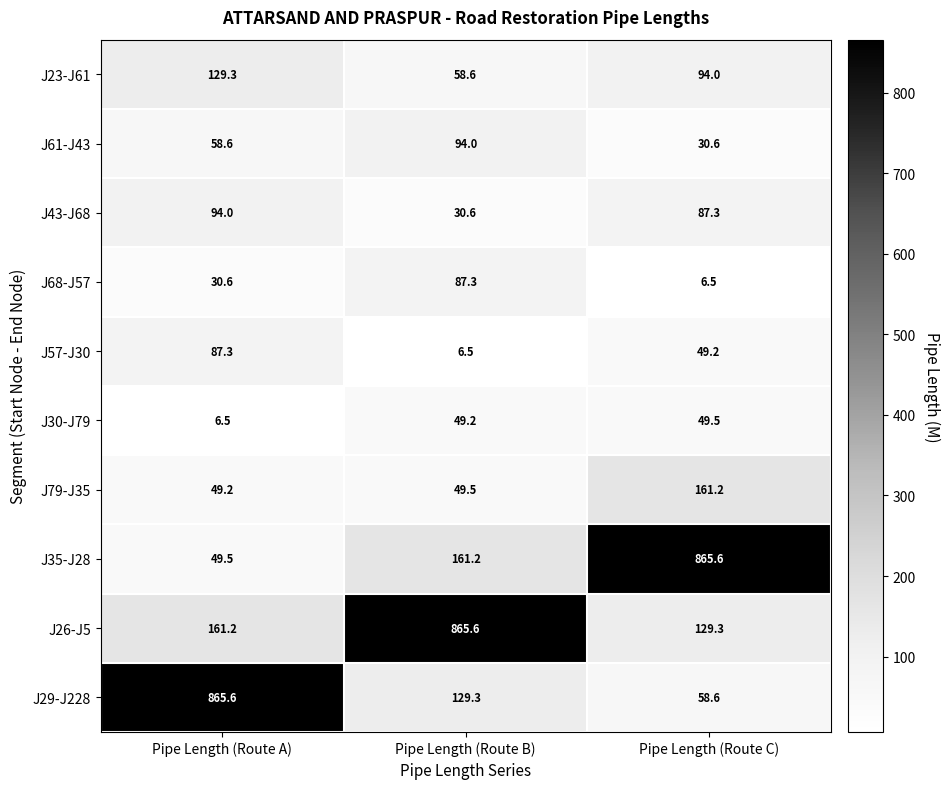

List the labels in order of J43-J68 value, smallest first.

Pipe Length (Route B), Pipe Length (Route C), Pipe Length (Route A)